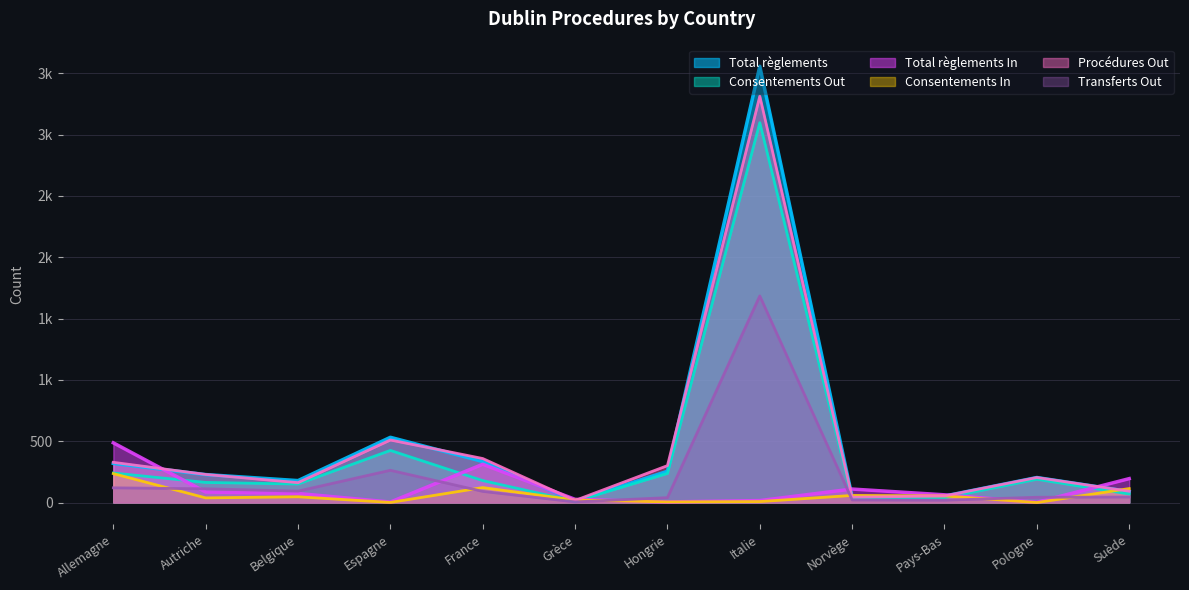

What are all the series names shown in the legend?

Total règlements, Consentements Out, Total règlements In, Consentements In, Procédures Out, Transferts Out